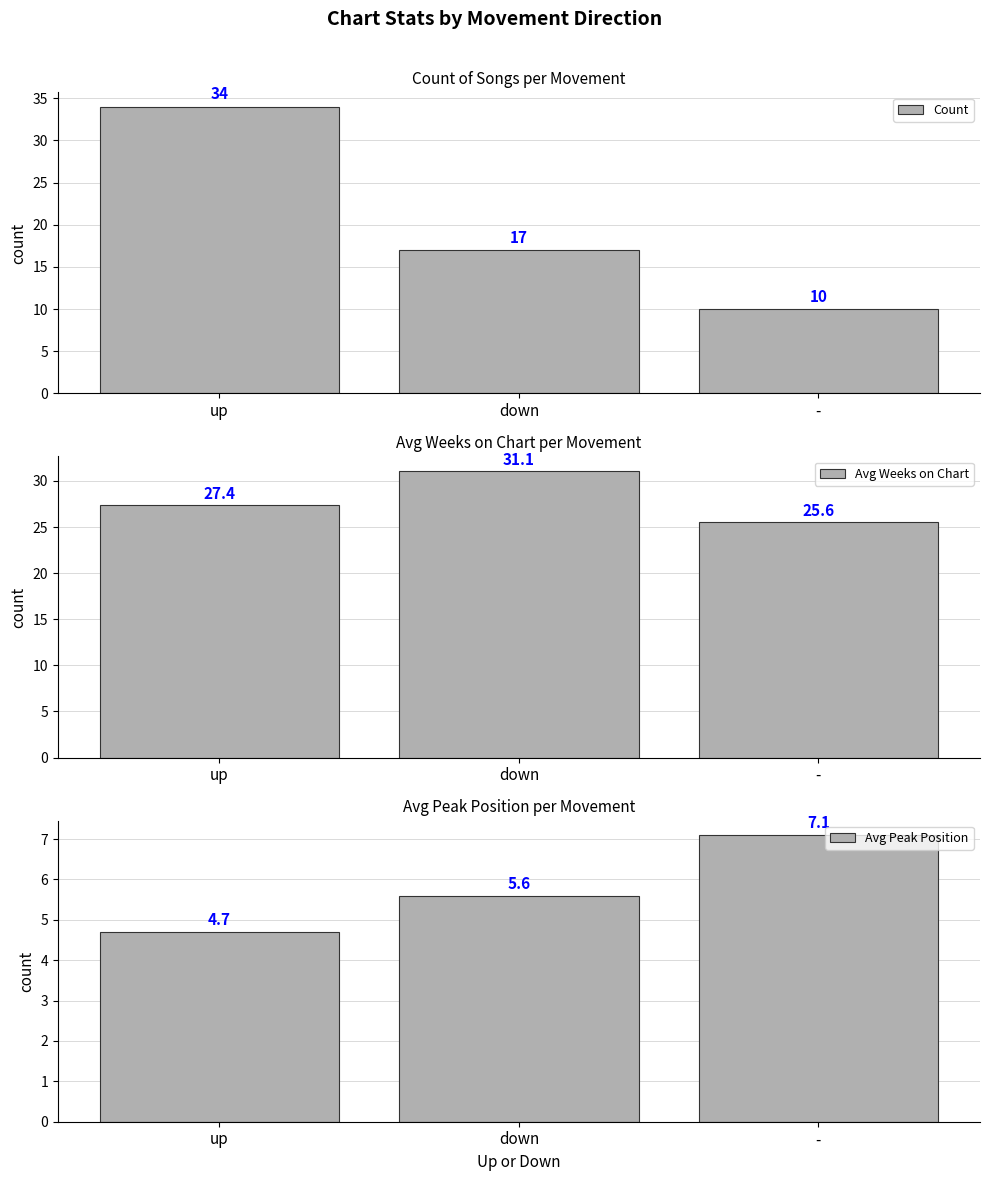

Which category has the highest value in the Avg Weeks on Chart series?

down